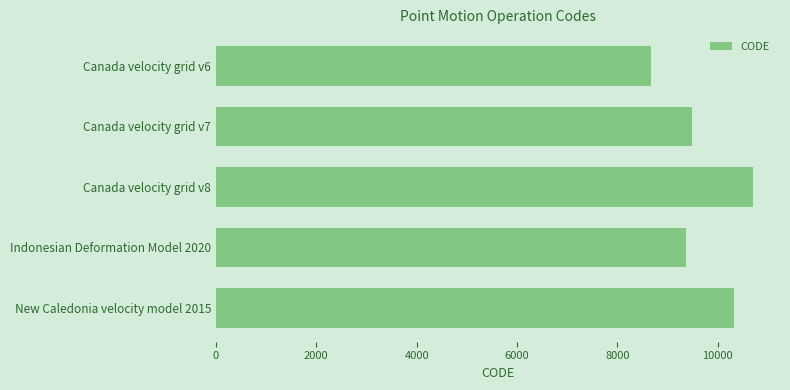

What is the sum of all values?

48564